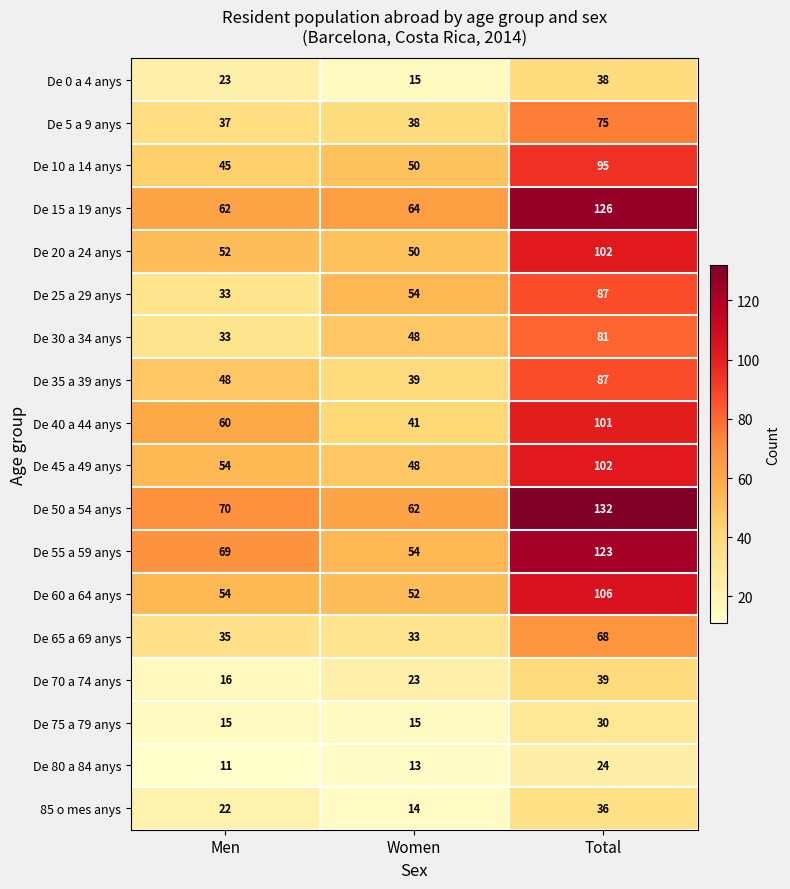

What is the sum of the De 15 a 19 anys values at Total and Women?

190